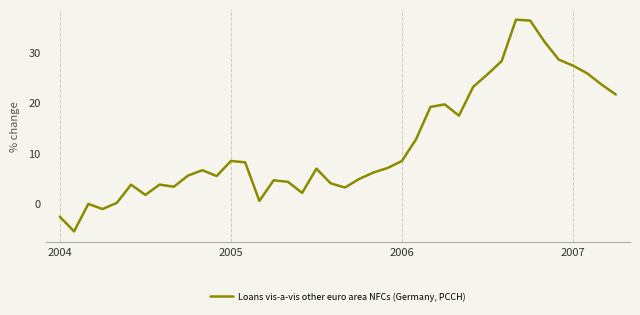

What is the difference between the maximum and minimum values?

42.3